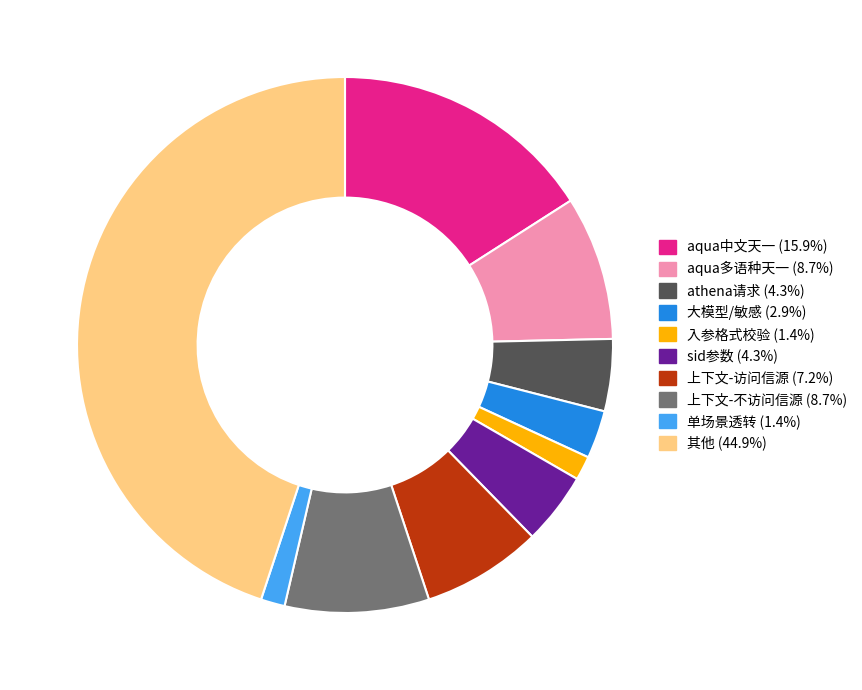

Is there any slice that represents more than half of the pie?

No